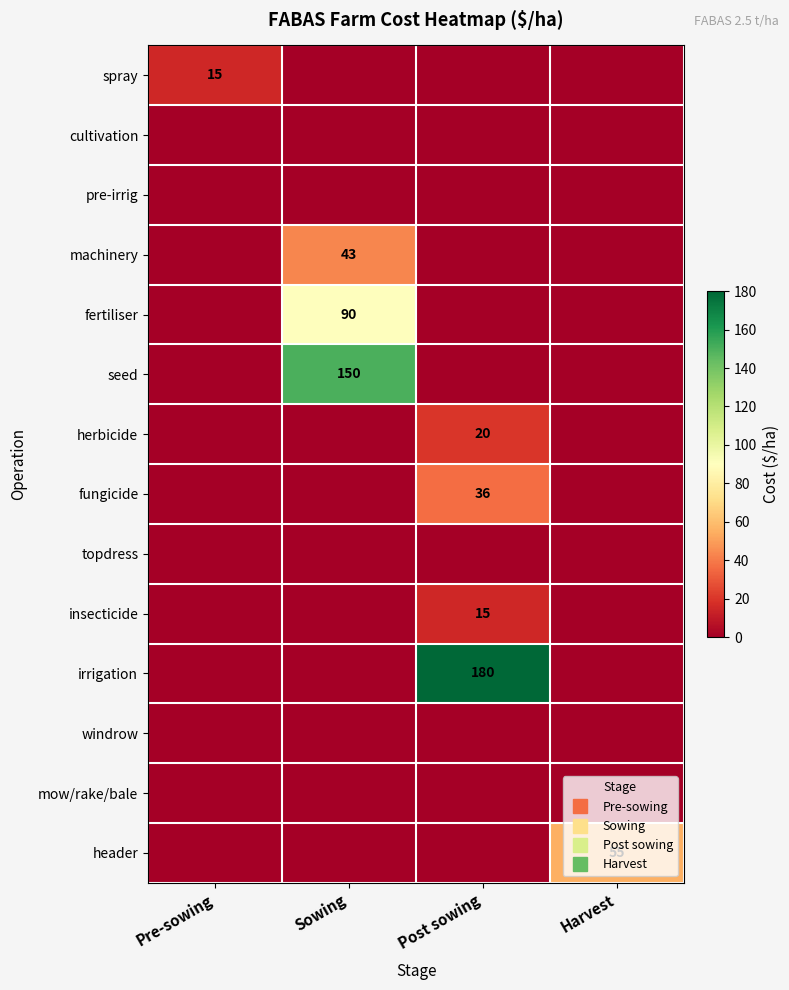

How many fungicide values are between 0 and 36?

4